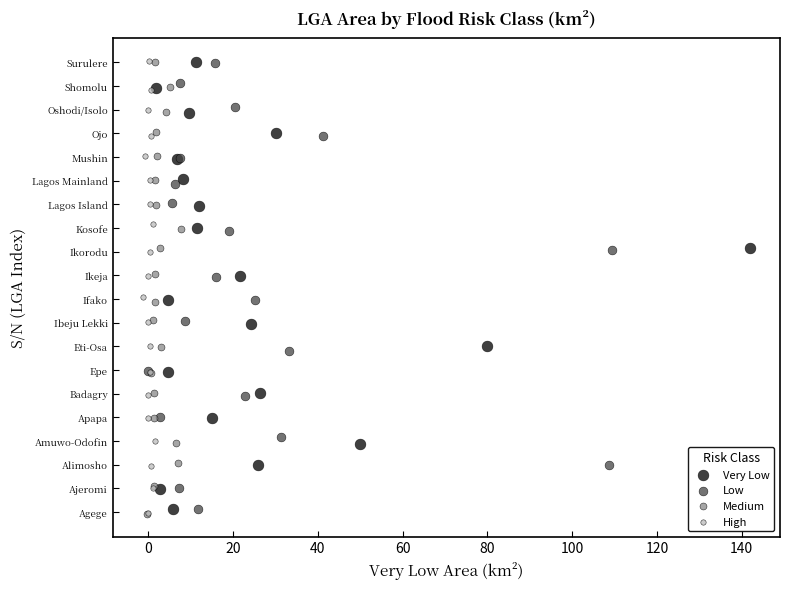

Which series has the widest spread of Y values?

High